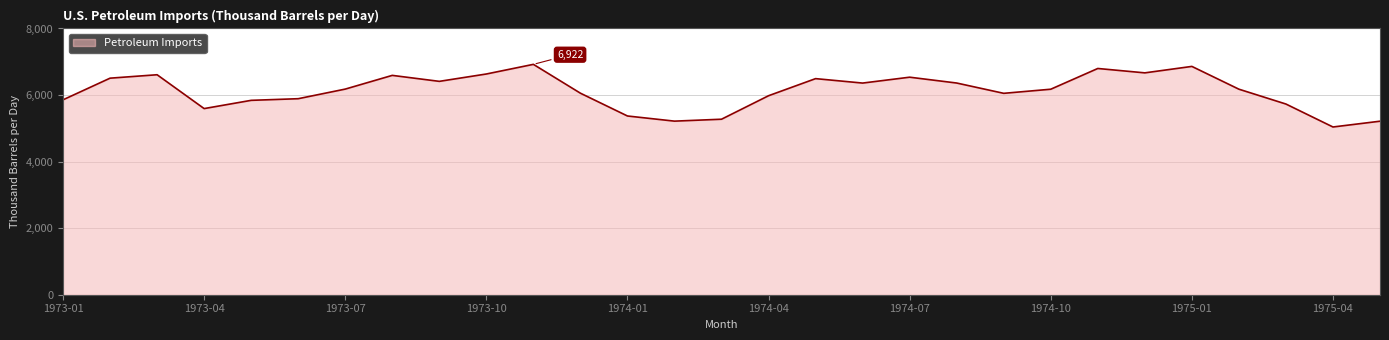

What is the maximum value shown in the chart?

6922.3